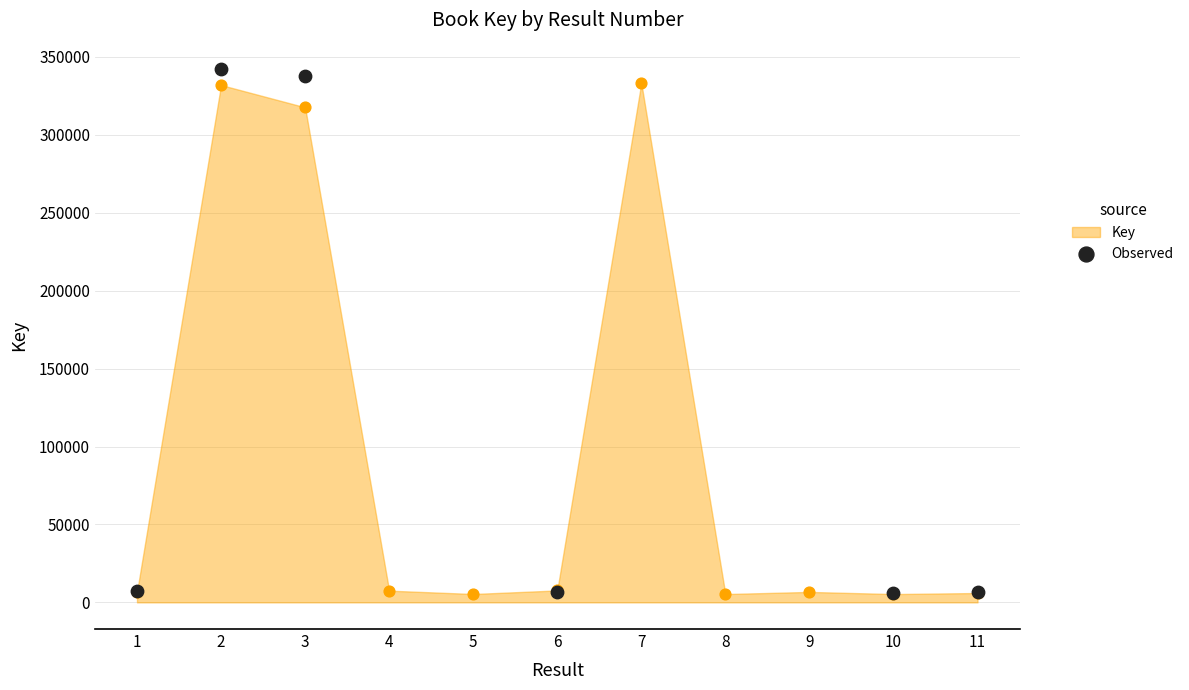

Between 11 and 1, which is larger?

1